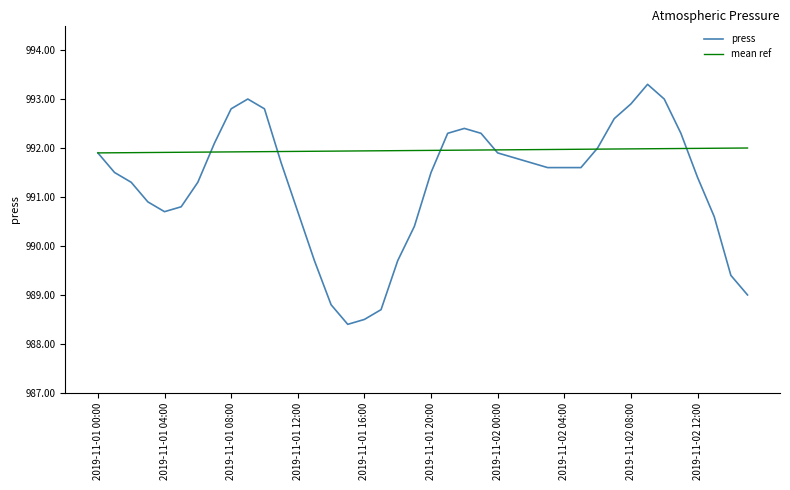

What is the highest value of the press series?

993.3